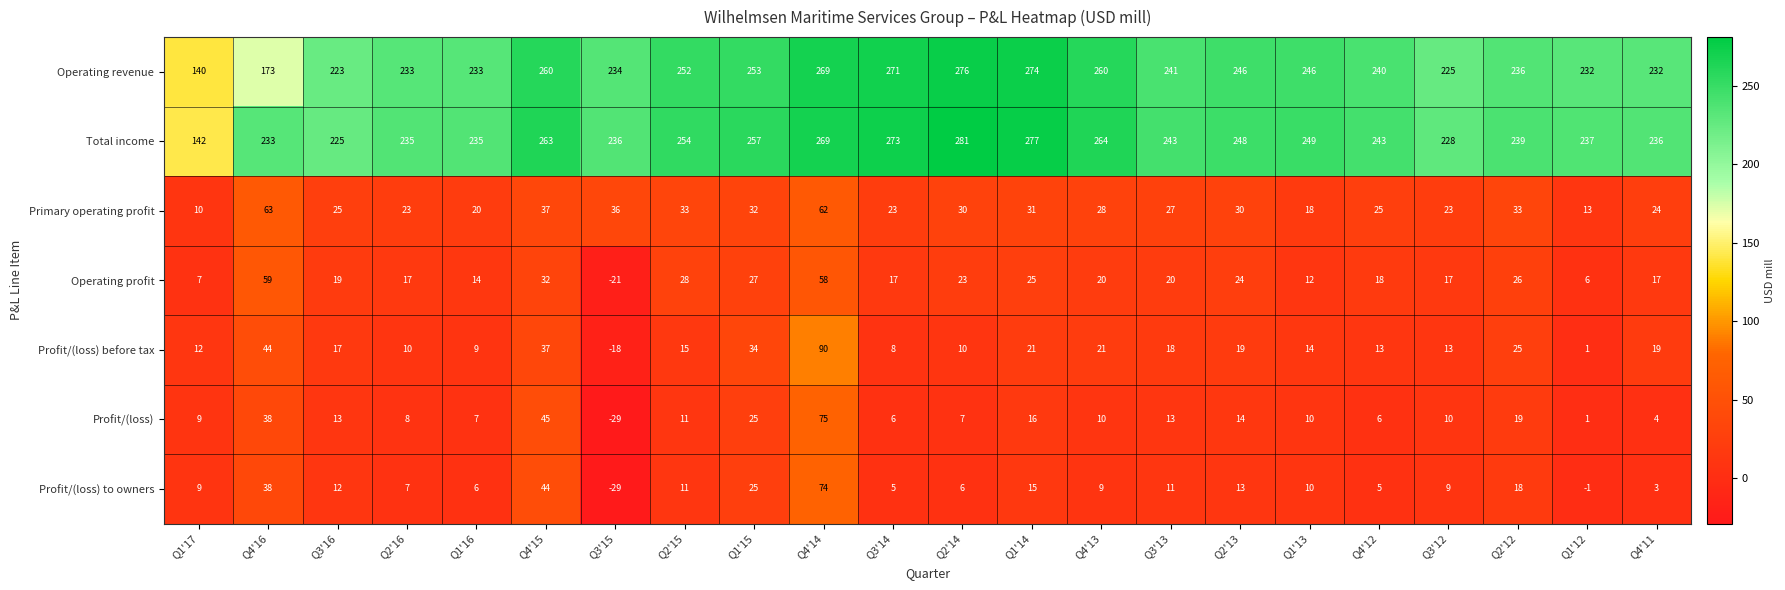

Count the number of categories in the chart.

22